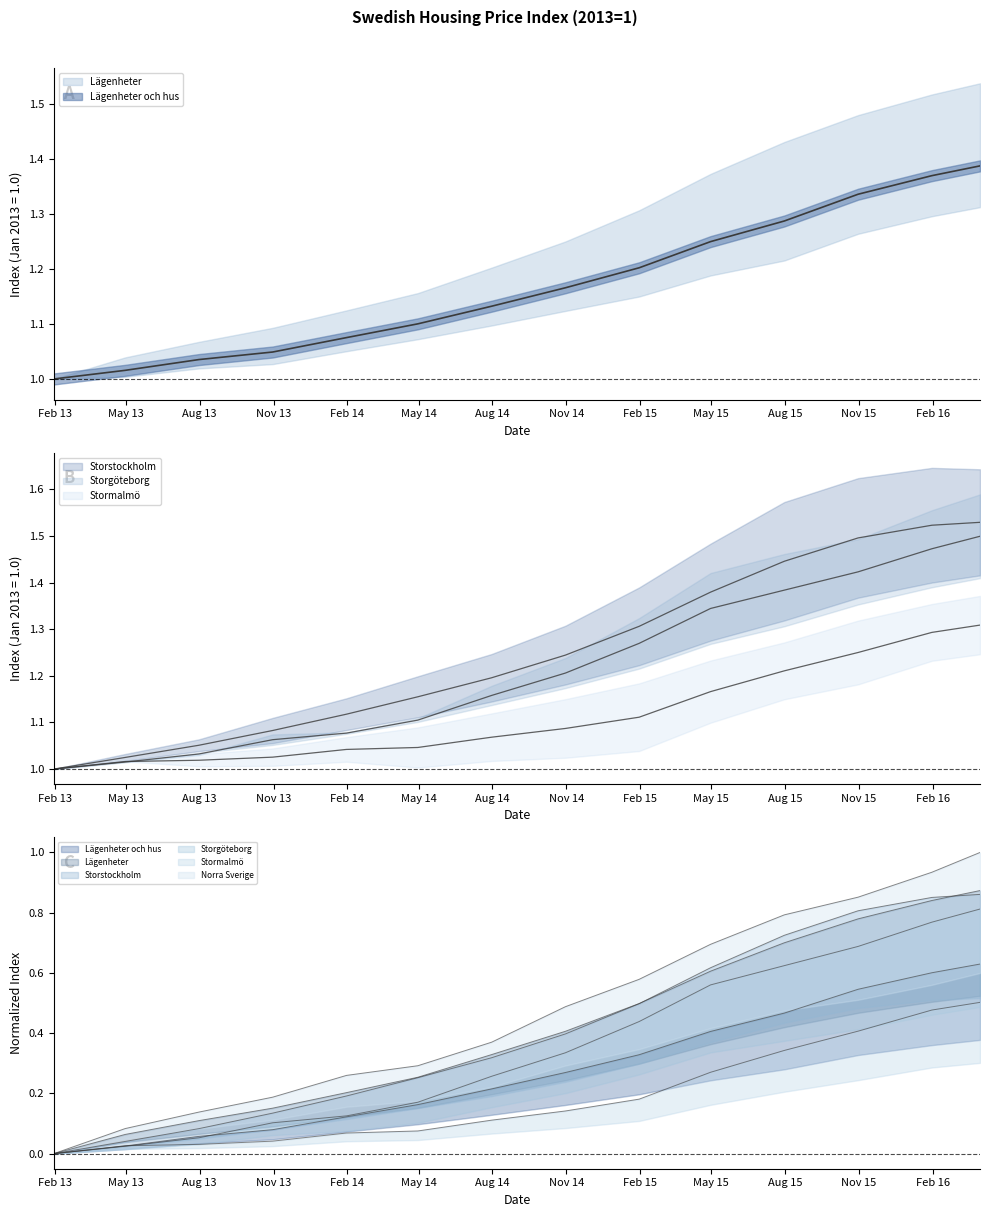

Which series has the largest total across all categories?

Storstockholm